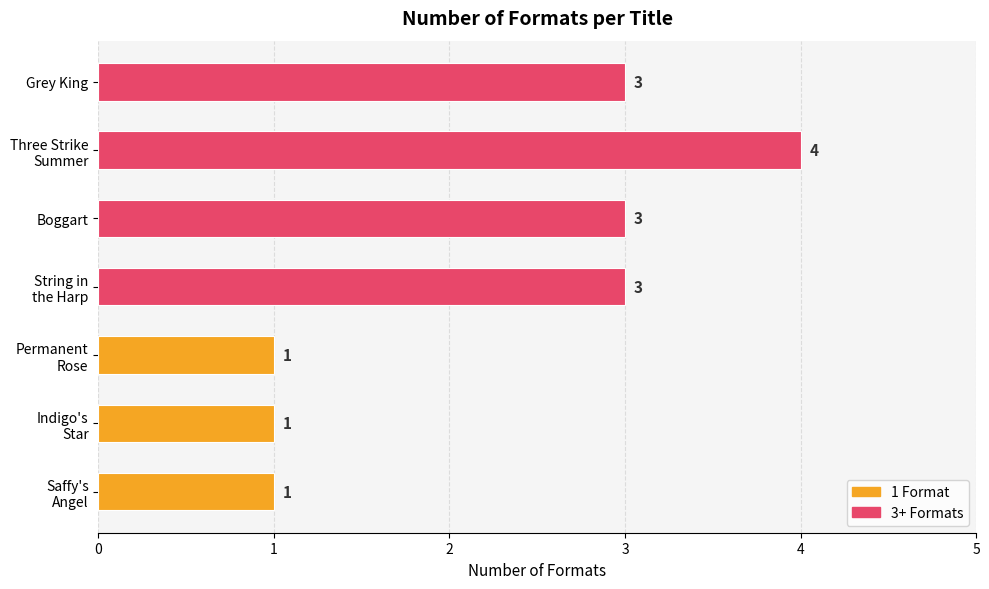

Is it true that the value at Grey King is 3?

True